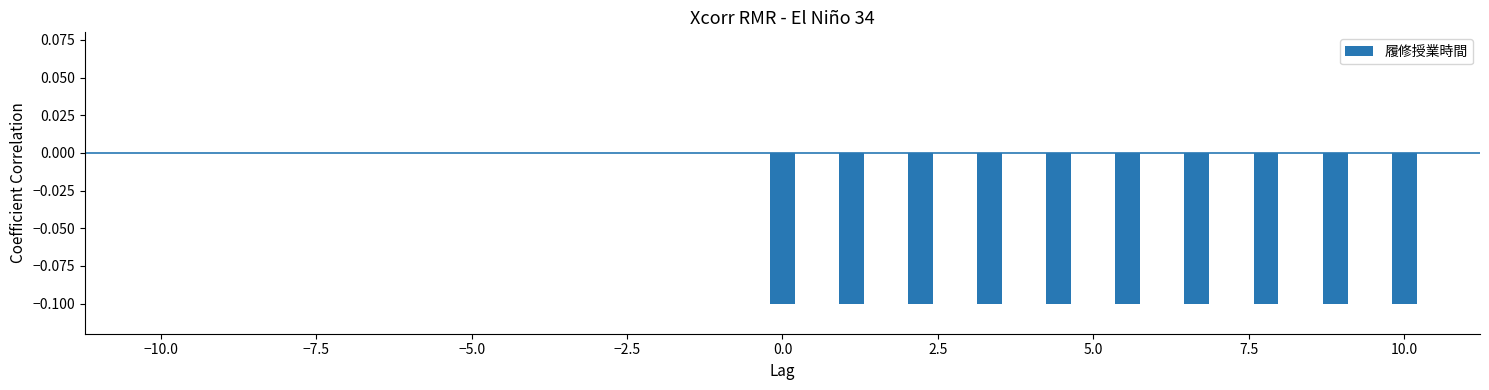

How many values are between 0 and 1?

9